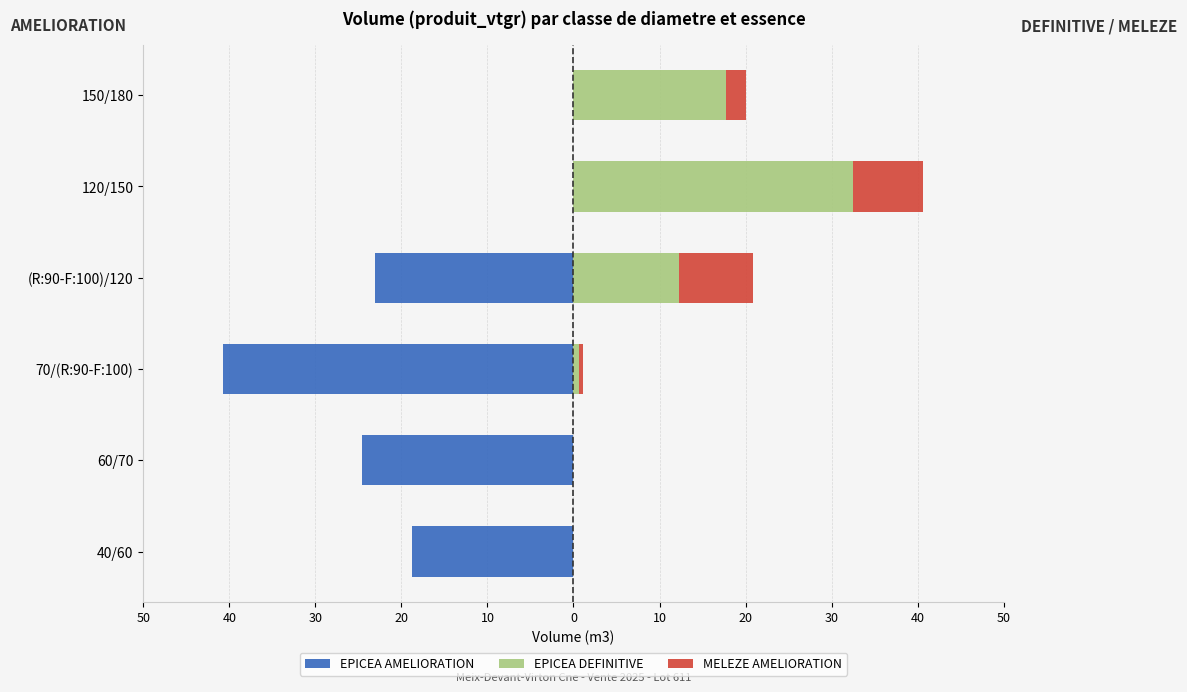

Is the value of EPICEA AMELIORATION at 120/150 greater than the value of EPICEA DEFINITIVE at (R:90-F:100)/120?

No